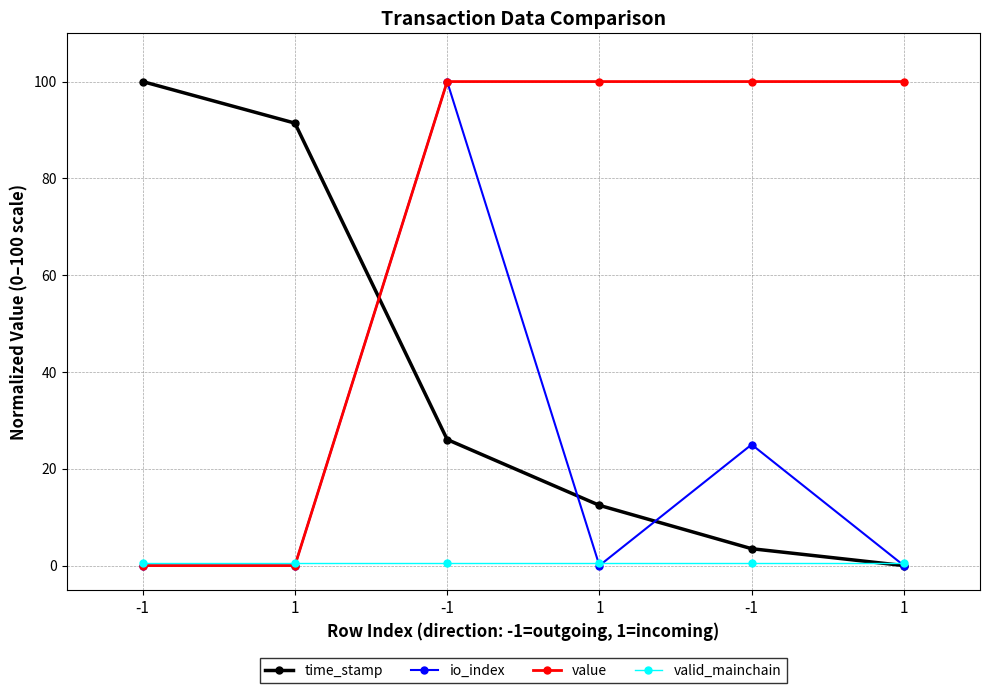

At how many categories does at least one series exceed 53?

6